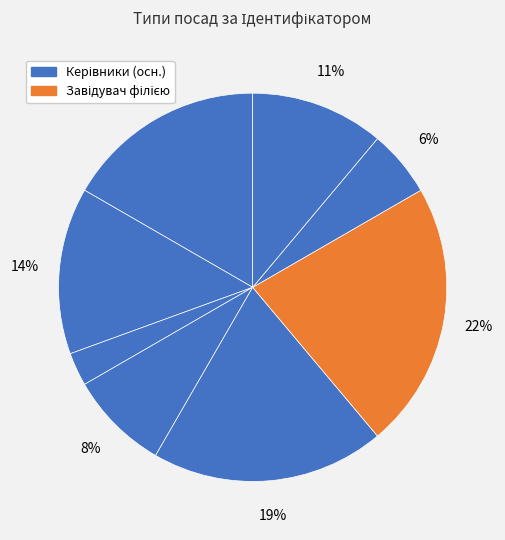

How many slices are in this pie chart?

8